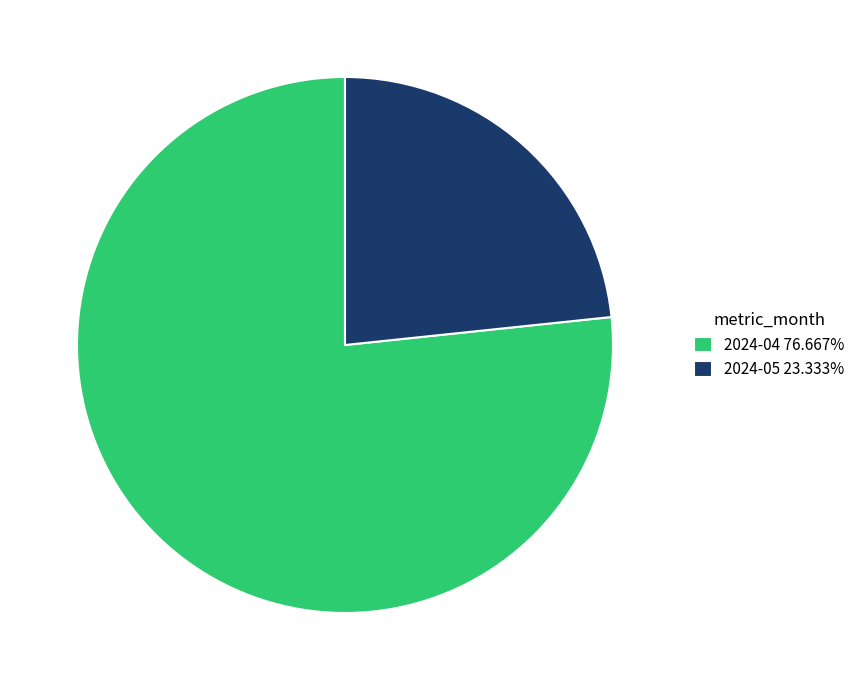

Do 2024-04 76.667% and 2024-05 23.333% together represent more than half of the pie?

Yes